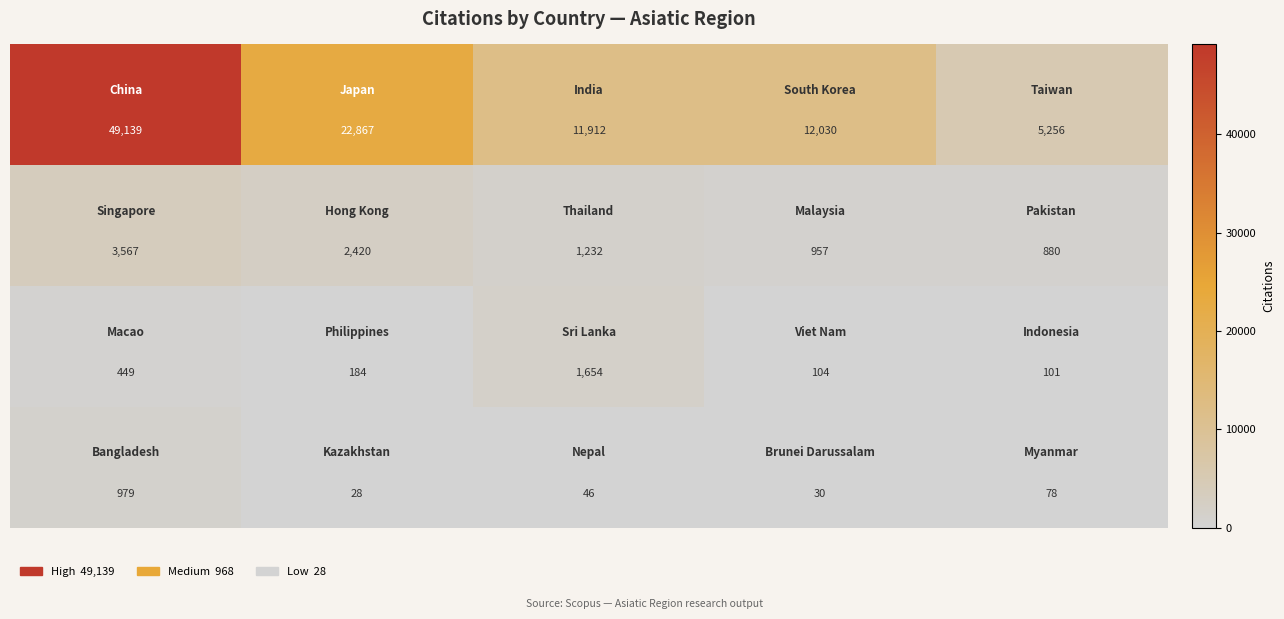

What is the maximum value shown in the chart?

49139